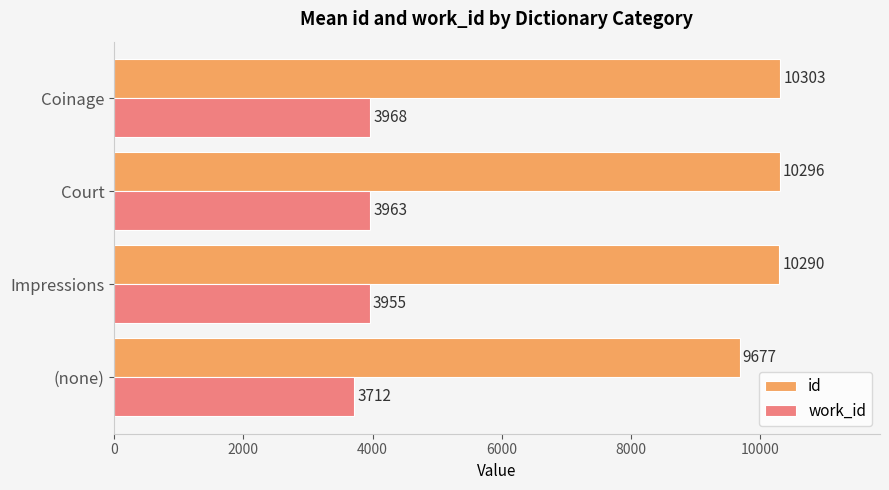

At which category is the sum across all series the highest?

Coinage